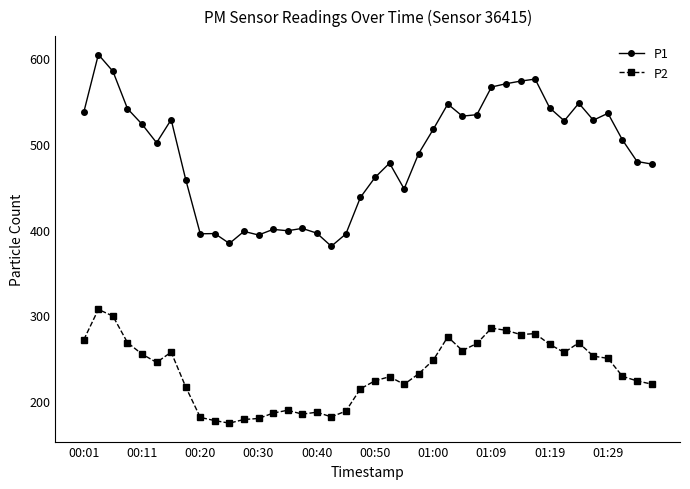

Rank the series by their maximum value, from highest to lowest.

P1, P2